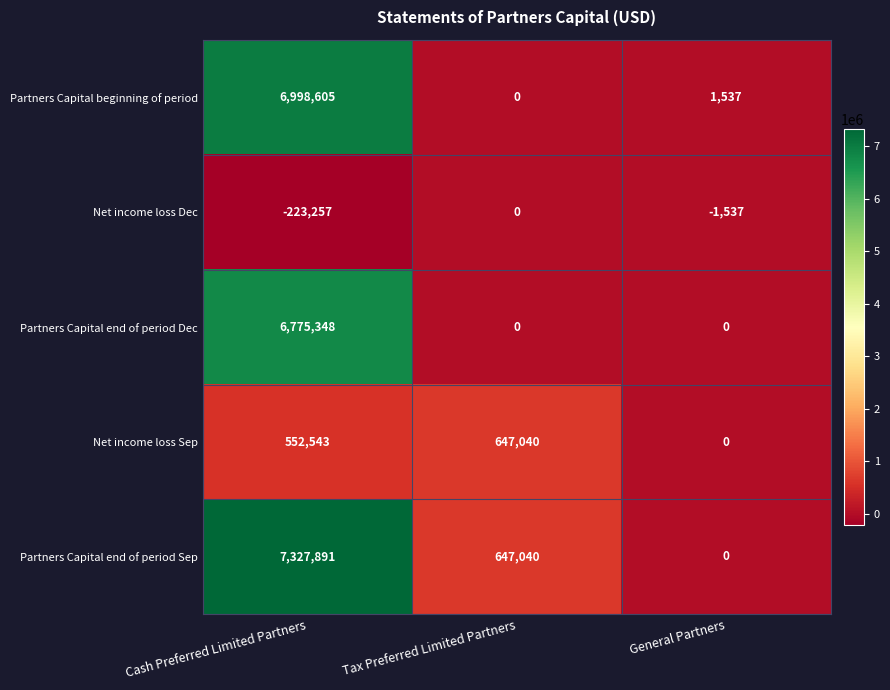

What is the difference between the maximum and minimum values in the Net income loss Sep series?

647040